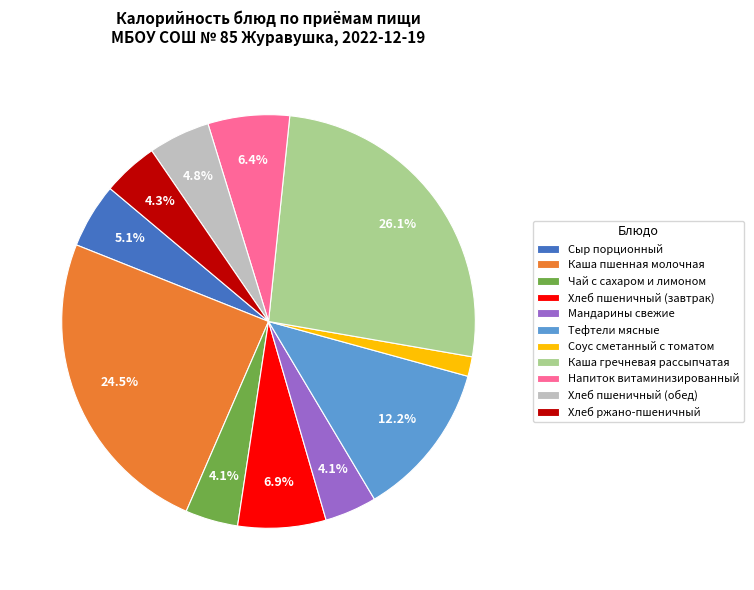

Does any single category account for the majority?

No